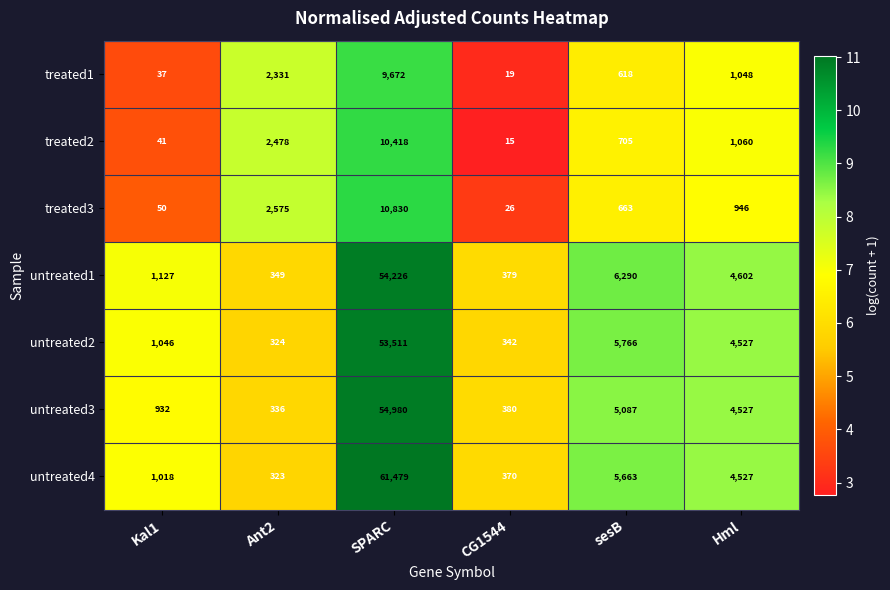

What is the difference between the maximum and minimum values in the untreated1 series?

53877